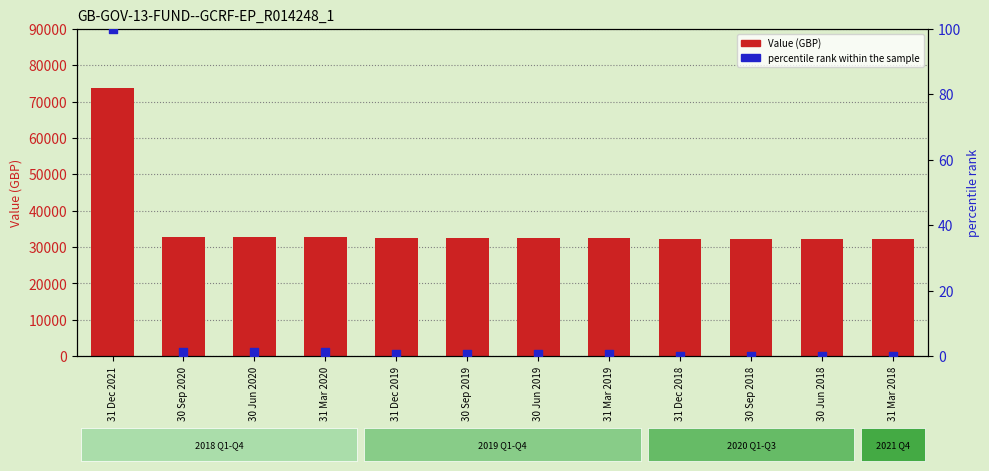

Which series contains the lowest Y value?

percentile rank within the sample